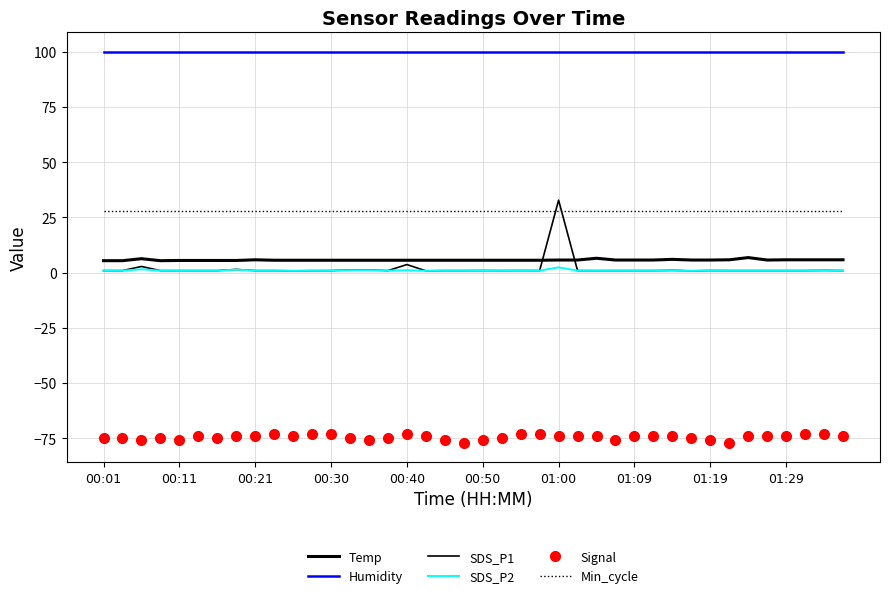

Reading left to right, list all the values displayed in this chart.

Temp: 5.4	5.4	6.3	5.4	5.5	5.5	5.5	5.5	5.8	5.6	5.6	5.6	5.6	5.6	5.6	5.6	5.6	5.6	5.6	5.6	5.6	5.6	5.6	5.6	5.7	5.7	6.5	5.7	5.7	5.7	6.0	5.7	5.7	5.8	6.8	5.7	5.8	5.8	5.8	5.8
Humidity: 99.9	99.9	99.9	99.9	99.9	99.9	99.9	99.9	99.9	99.9	99.9	99.9	99.9	99.9	99.9	99.9	99.9	99.9	99.9	99.9	99.9	99.9	99.9	99.9	99.9	99.9	99.9	99.9	99.9	99.9	99.9	99.9	99.9	99.9	99.9	99.9	99.9	99.9	99.9	99.9
SDS_P1: 0.9	0.9	2.8	0.9	0.9	0.9	0.9	1.4	0.9	0.9	0.8	0.9	0.9	1.2	1.2	0.9	3.6	0.8	0.9	0.9	0.9	0.9	0.9	0.9	32.8	0.9	0.9	0.9	0.9	0.9	1.0	0.8	0.9	0.9	0.9	0.9	0.9	0.9	1.0	0.9
SDS_P2: 0.9	0.9	1.5	0.9	0.9	0.9	0.9	1.4	0.9	0.9	0.8	0.9	0.9	1.1	1.1	0.9	1.1	0.8	0.9	0.9	0.9	0.9	0.9	0.9	2.4	0.9	0.9	0.9	0.9	0.9	0.9	0.8	0.9	0.9	0.9	0.9	0.9	0.9	1.0	0.9
Signal: -75.0	-75.0	-76.0	-75.0	-76.0	-74.0	-75.0	-74.0	-74.0	-73.0	-74.0	-73.0	-73.0	-75.0	-76.0	-75.0	-73.0	-74.0	-76.0	-77.0	-76.0	-75.0	-73.0	-73.0	-74.0	-74.0	-74.0	-76.0	-74.0	-74.0	-74.0	-75.0	-76.0	-77.0	-74.0	-74.0	-74.0	-73.0	-73.0	-74.0
Min_cycle: 28.0	28.0	28.0	28.0	28.0	28.0	28.0	28.0	28.0	28.0	28.0	28.0	28.0	28.0	28.0	28.0	28.0	28.0	28.0	28.0	28.0	28.0	28.0	28.0	28.0	28.0	28.0	28.0	28.0	28.0	28.0	28.0	28.0	28.0	28.0	28.0	28.0	28.0	28.0	28.0